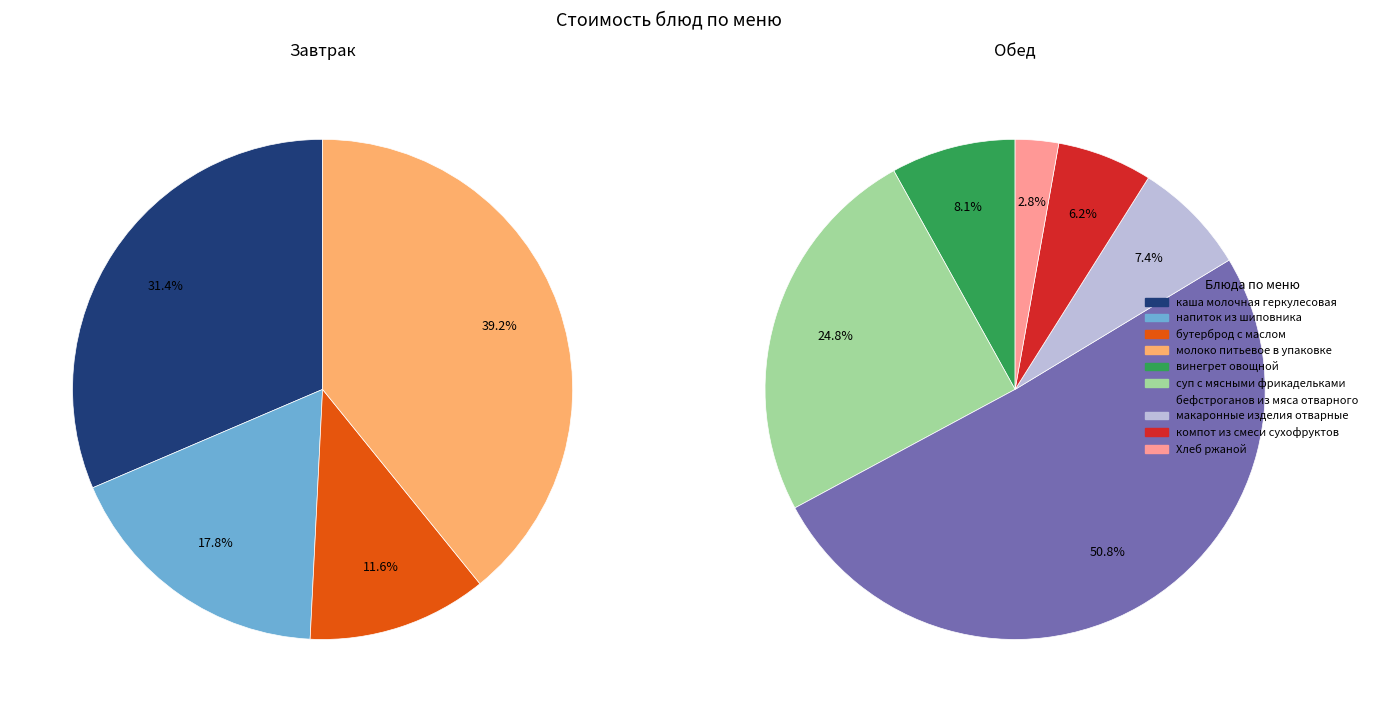

Does any single category account for the majority?

No